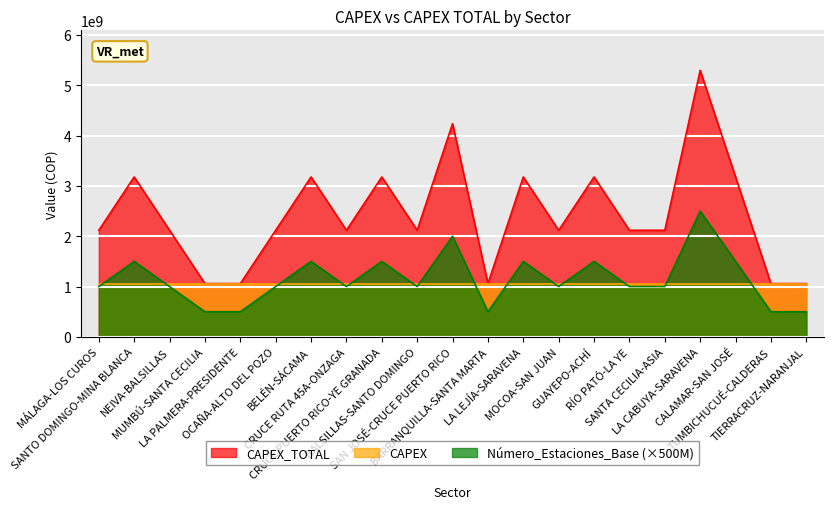

What is the value of the Número_Estaciones_Base point at the 14th from the left?

1000000000